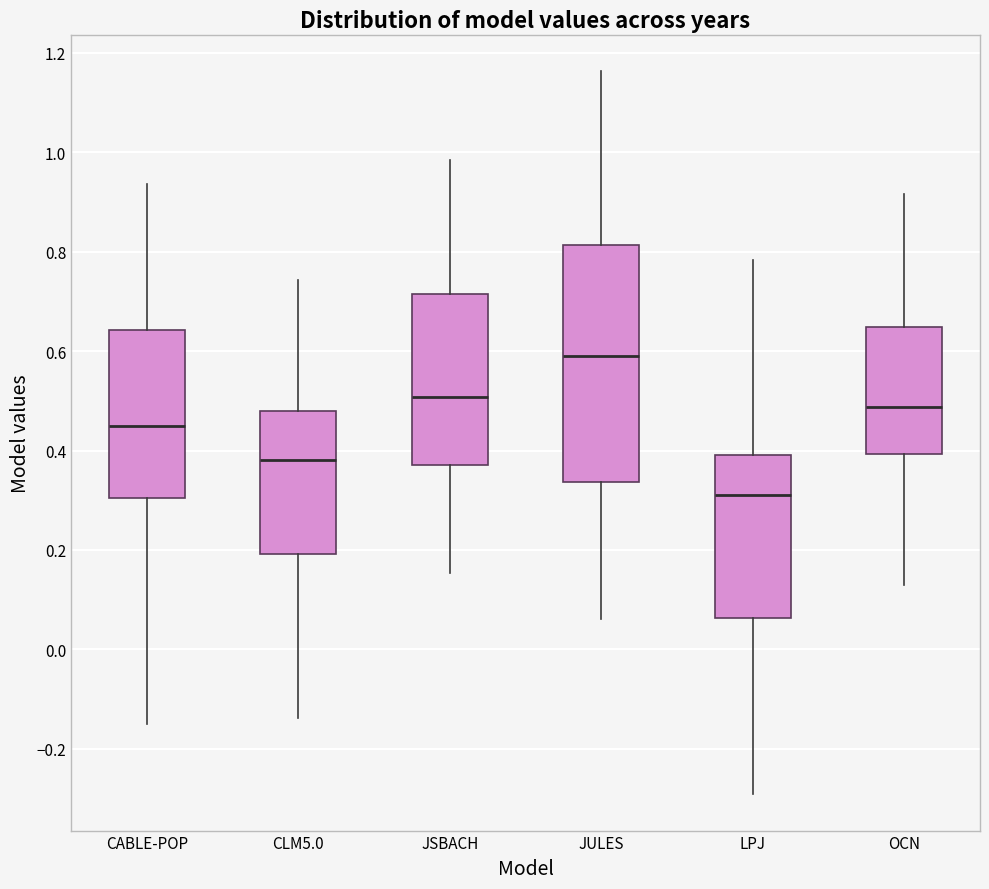

Which box's median line is the lowest?

LPJ